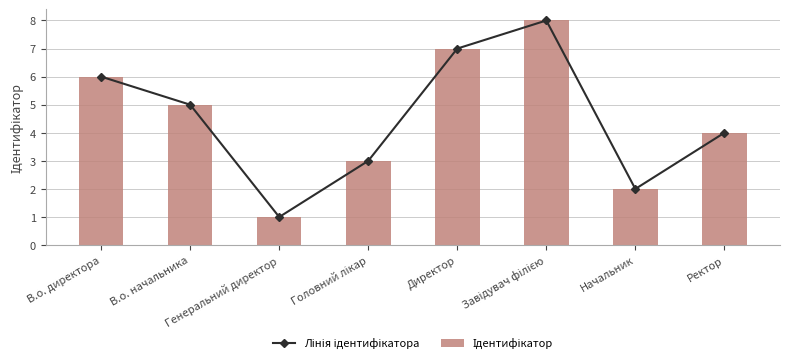

What is the difference between the maximum and minimum values in the Лінія ідентифікатора series?

7